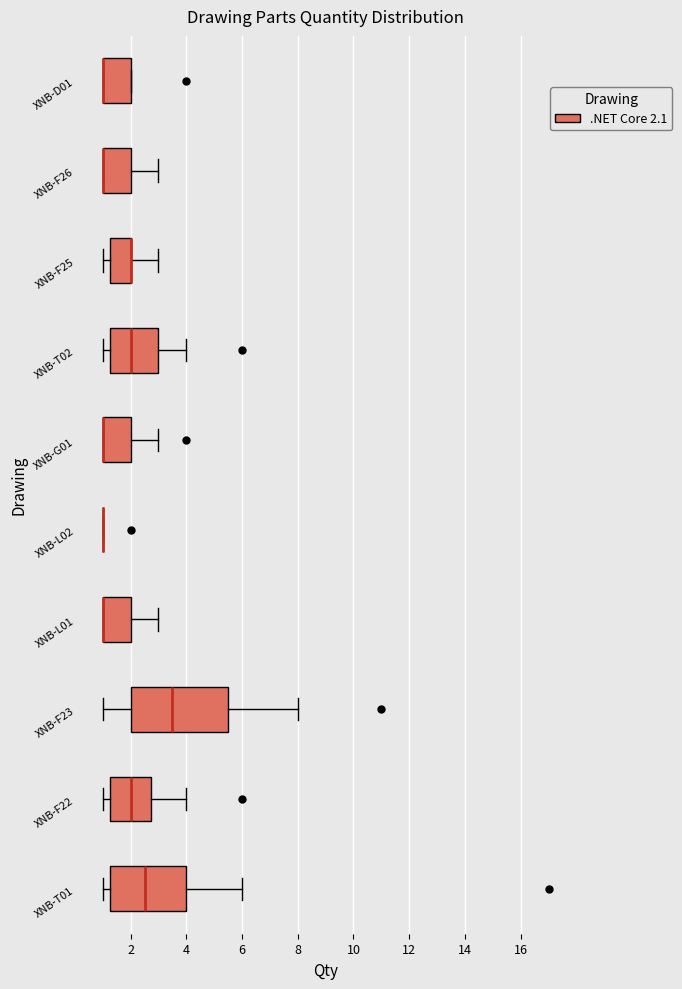

Where does the right whisker of the box for XNB-G01 end on the x-axis? The values are not printed on the chart, so give them approximately, as read against the axis.

3.0